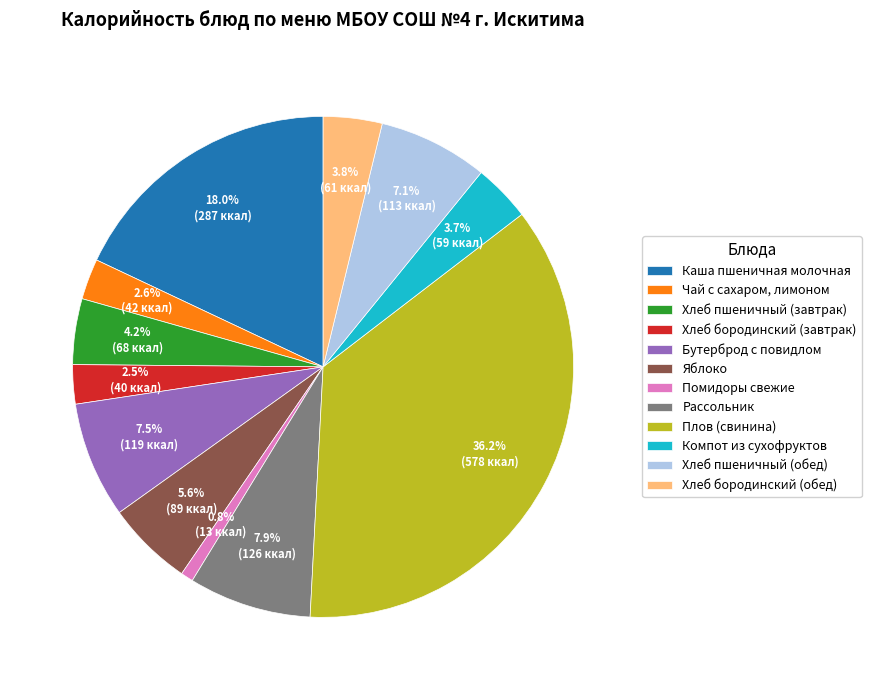

Approximately how many times larger is the value at Бутерброд с повидлом compared to Рассольник?

0.9